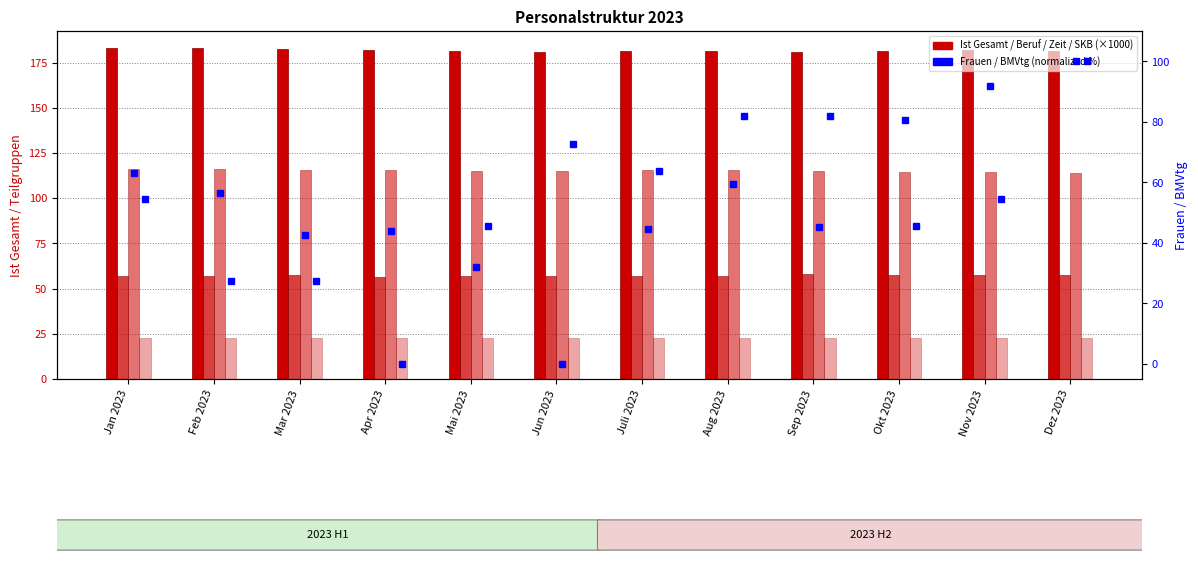

What is the value of the Zeit bar at the 12th from the left?

114.2